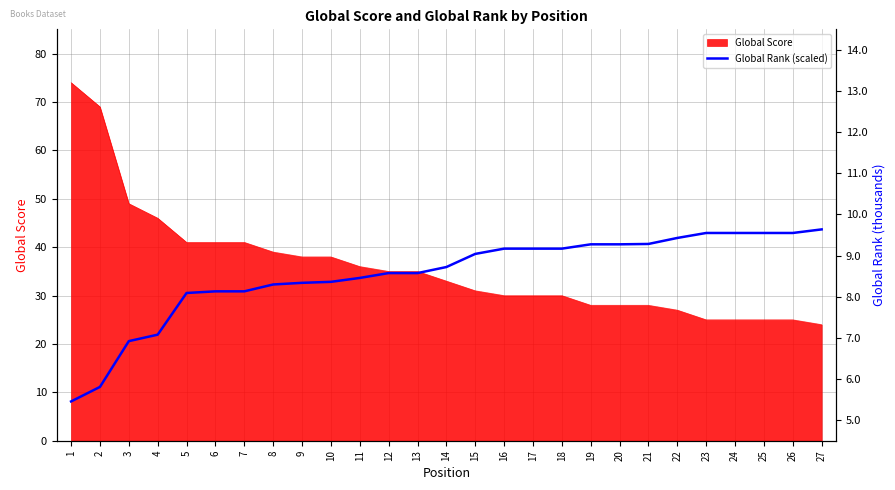

Is it true that the value at 15 is 15.2?

False